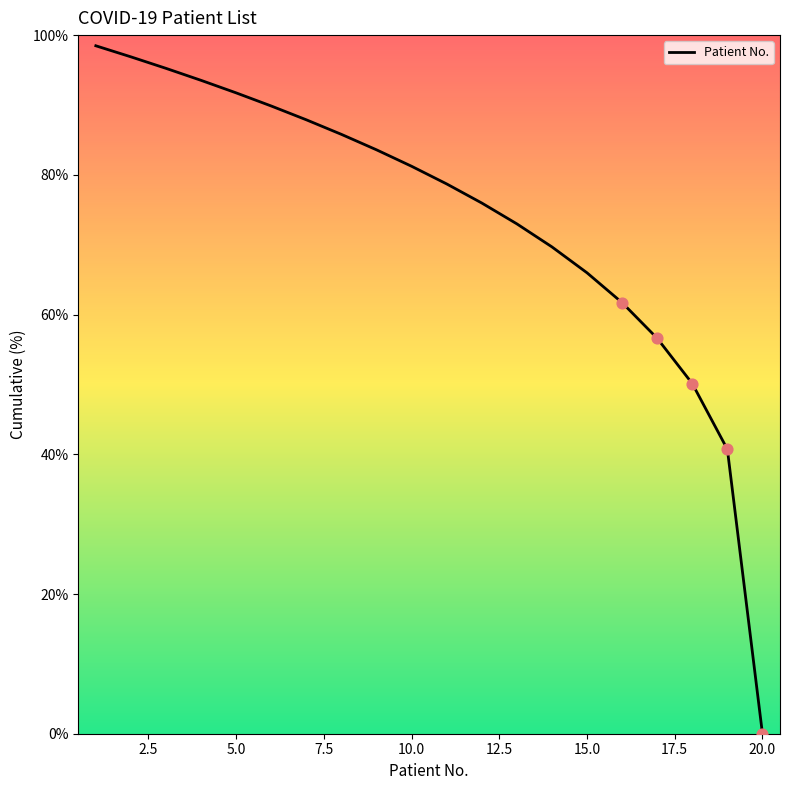

What is the difference between the maximum and minimum values?

98.5